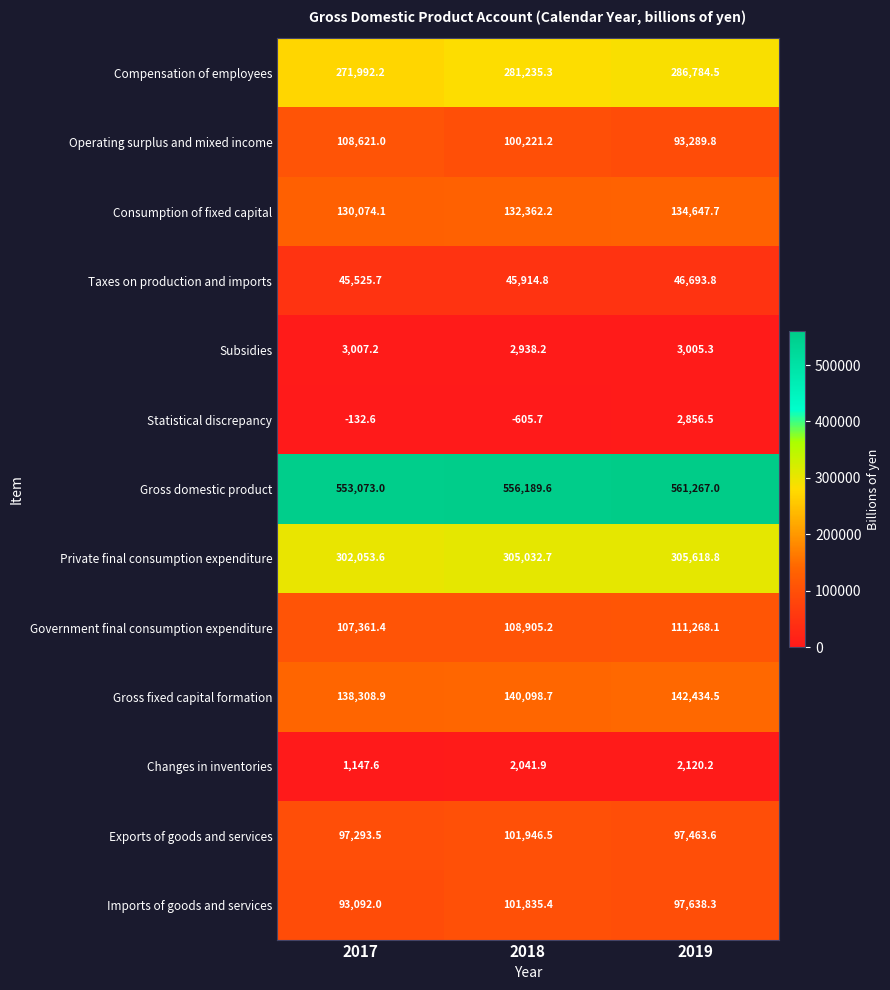

Between 2017 and 2019, which series saw the biggest shift?

Operating surplus and mixed income